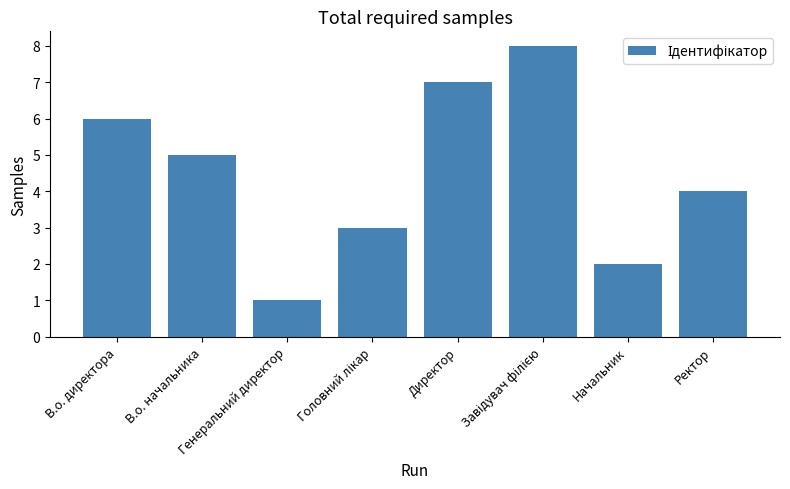

What is the sum of all values?

36